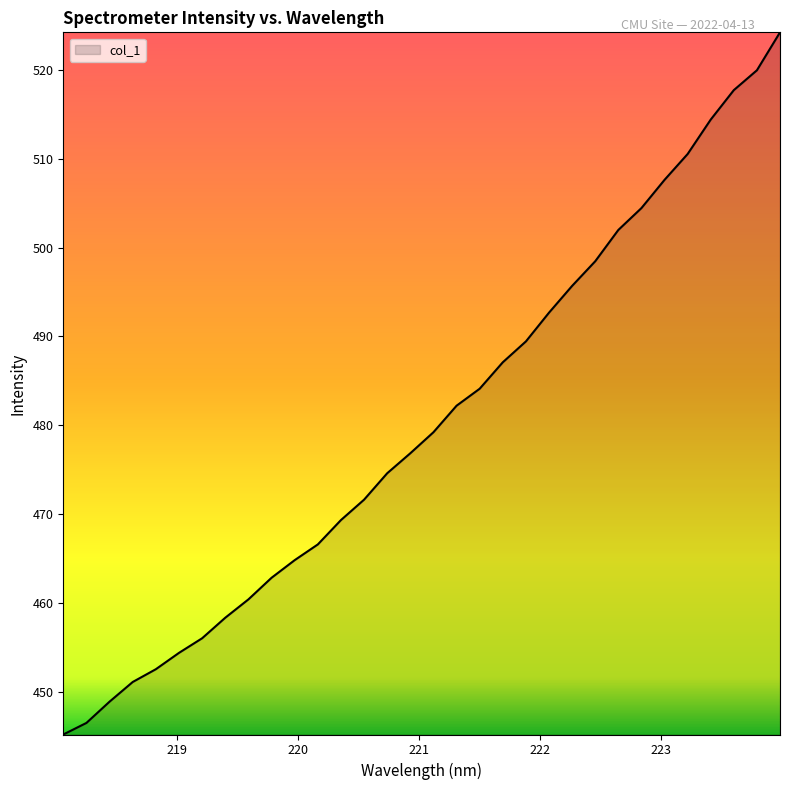

What is the minimum value shown in the chart?

445.2